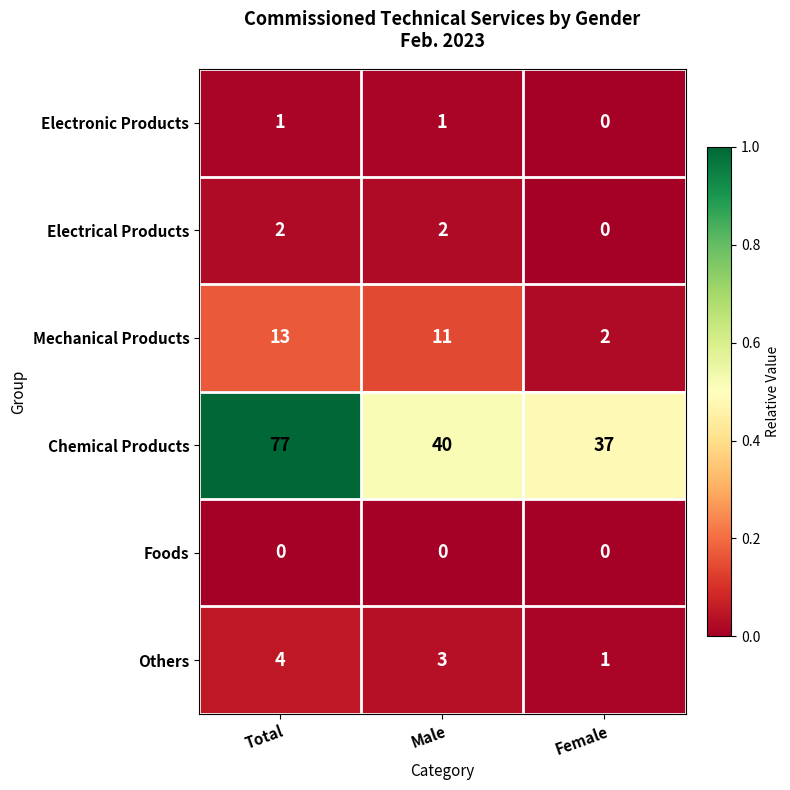

How many Mechanical Products values are between 2 and 13?

3